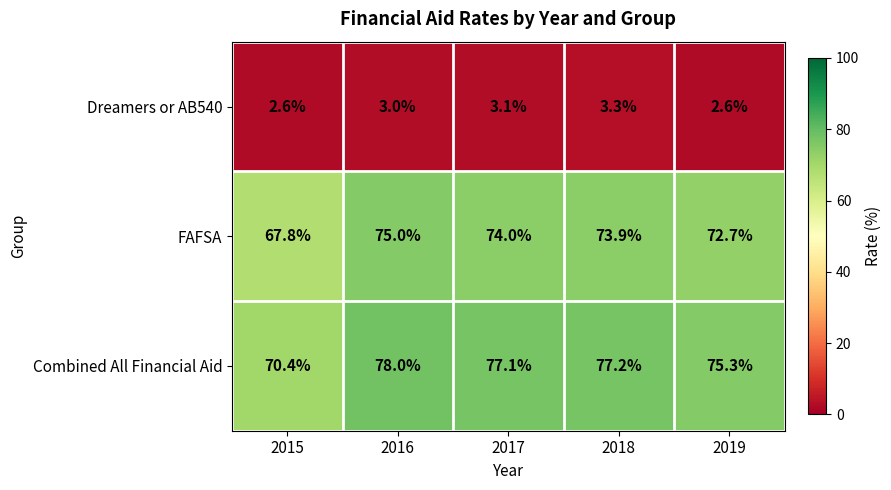

What is the total value across all series at 2017?

154.2